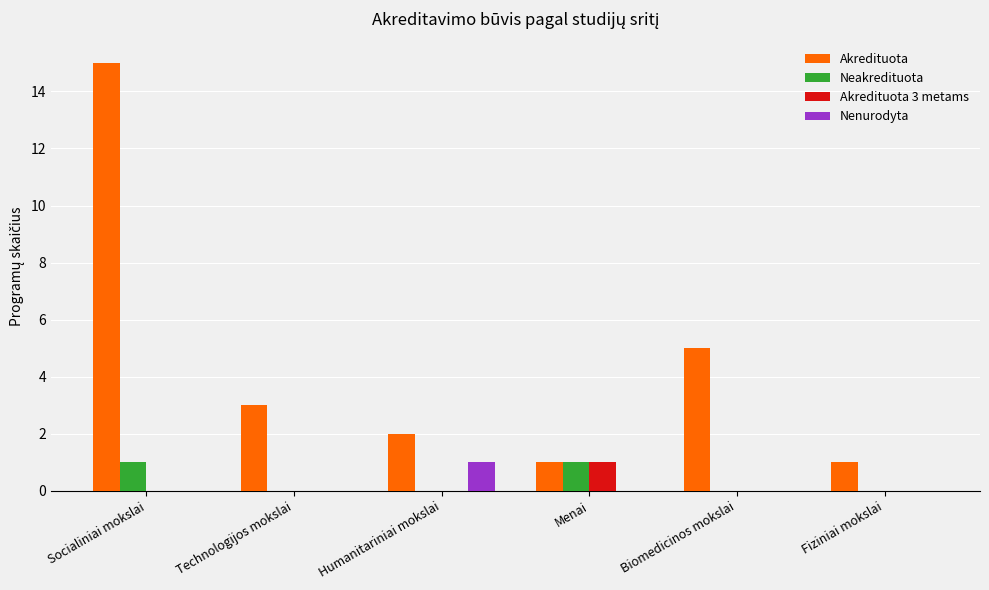

Count the number of categories in the chart.

6